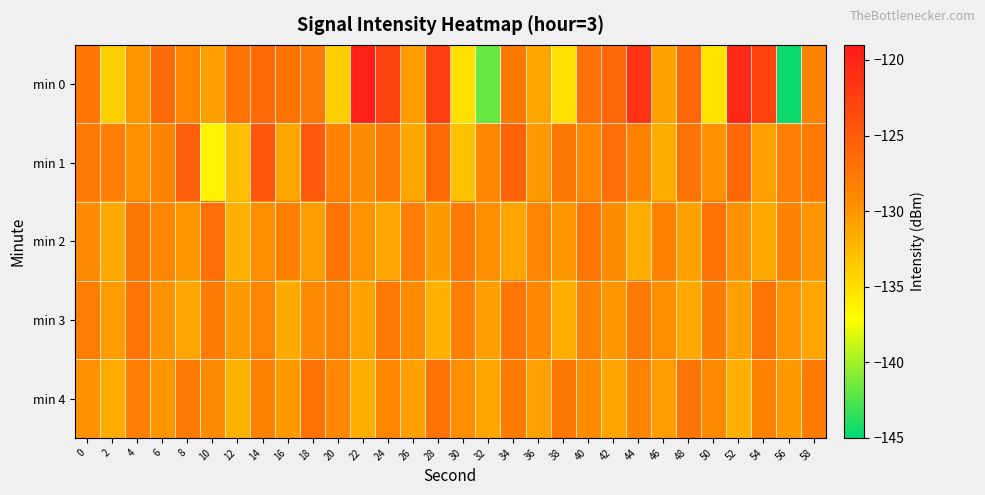

At which category is the sum across all series the highest?

14